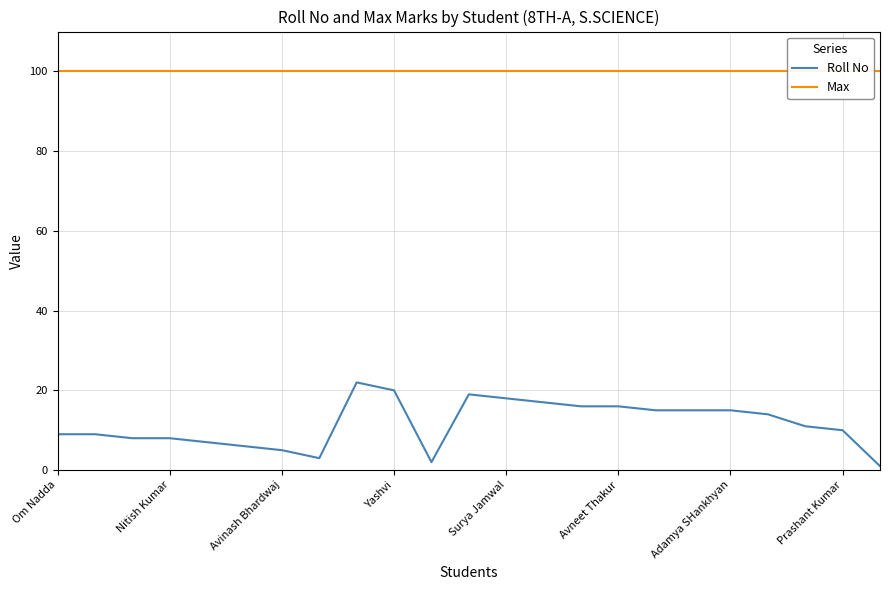

What value does the Max series have at 13?

100